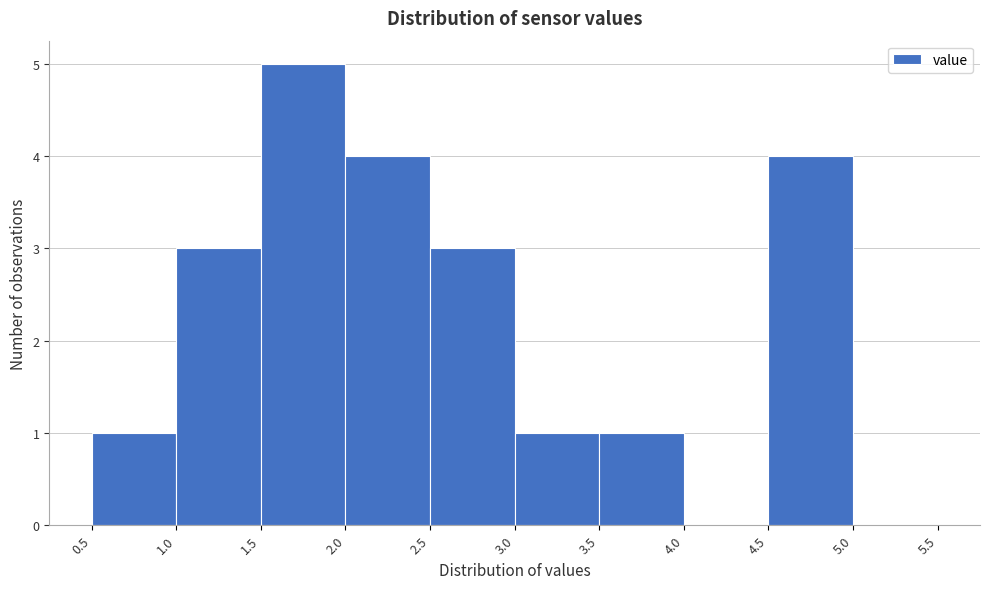

Over which range of the x-axis is the bar tallest?

1.5 to 2.0